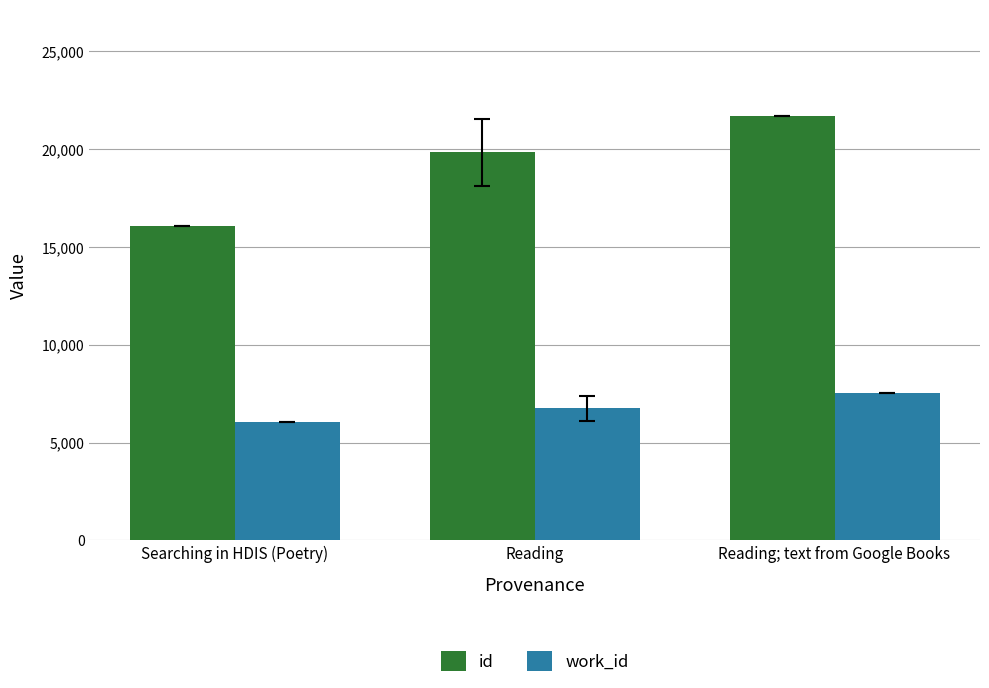

Rank the categories by work_id value from lowest to highest.

Searching in HDIS (Poetry), Reading, Reading; text from Google Books